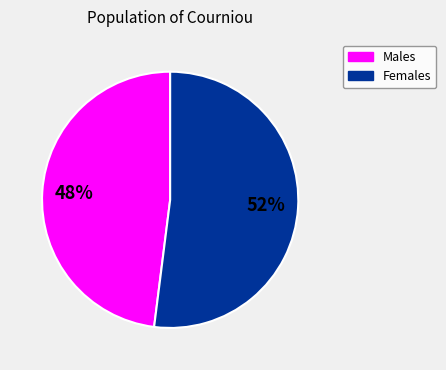

To the nearest percent, what is the average slice percentage?

50%